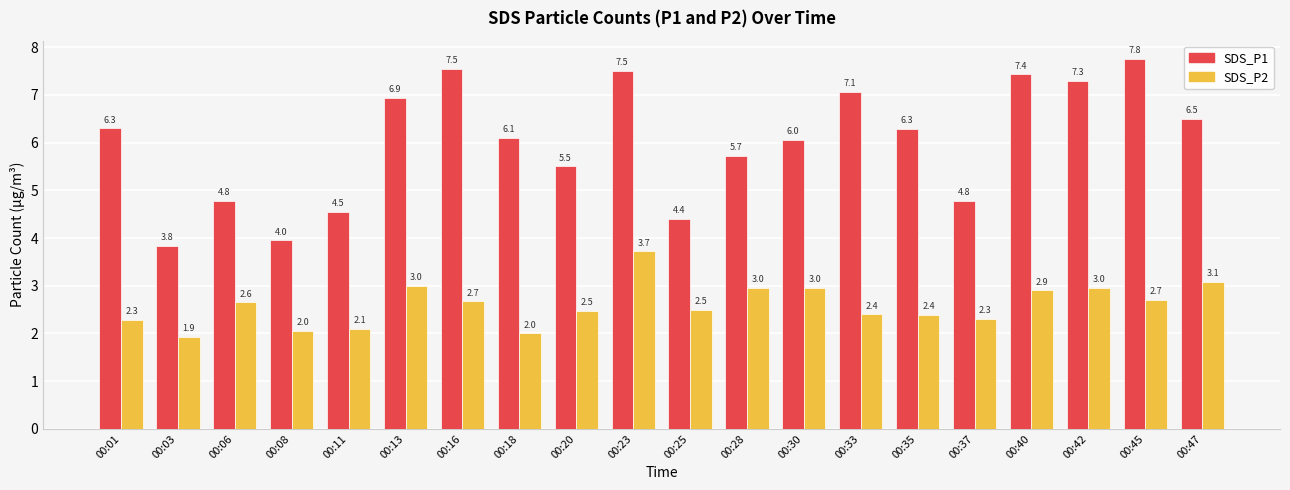

What is the smallest value displayed?

1.9